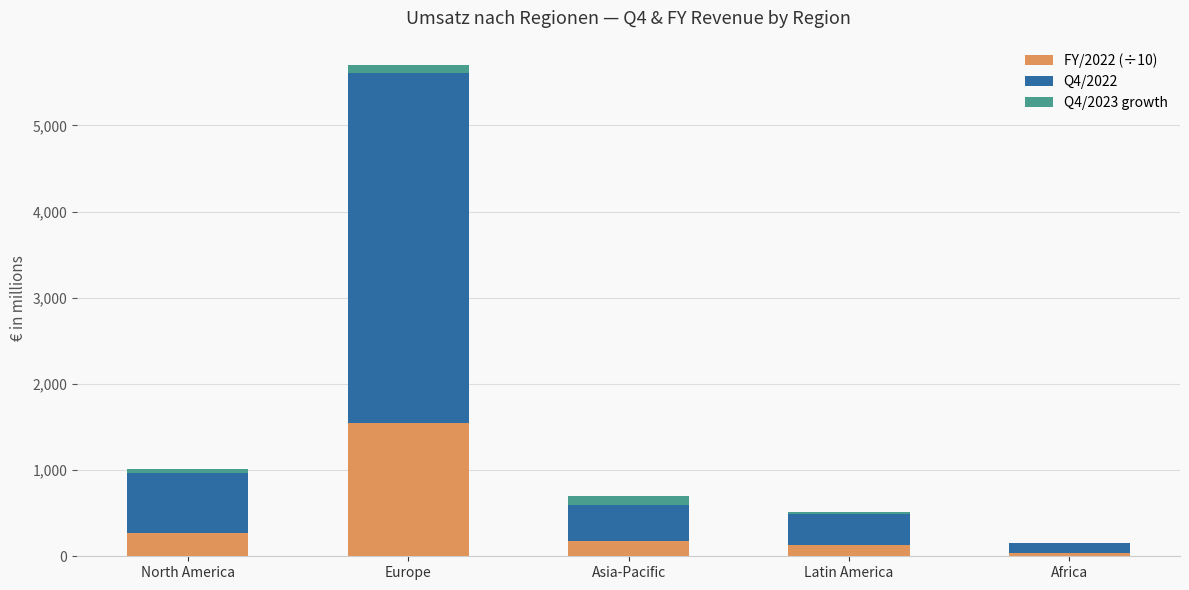

What is the sum of all FY/2022 (÷10) values?

2153.2